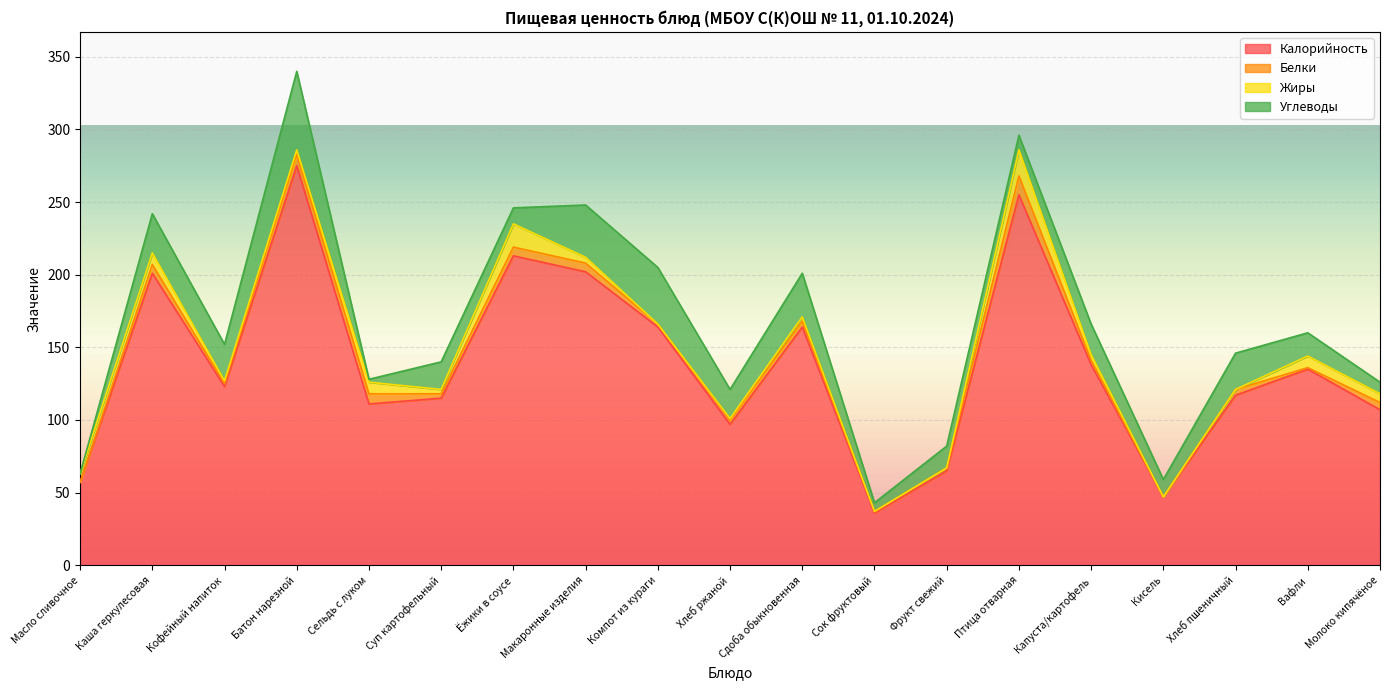

What is the maximum value shown in the chart?

275